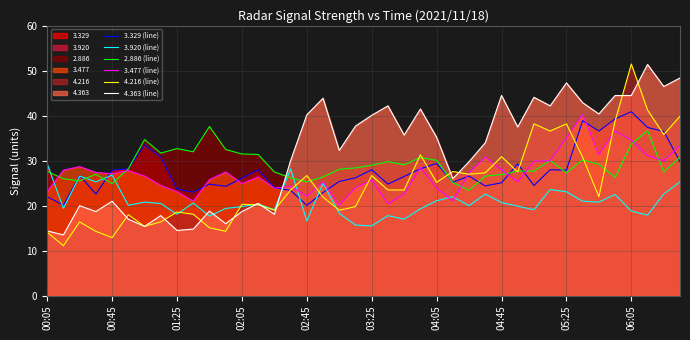

How many lines are shown in the chart?

6